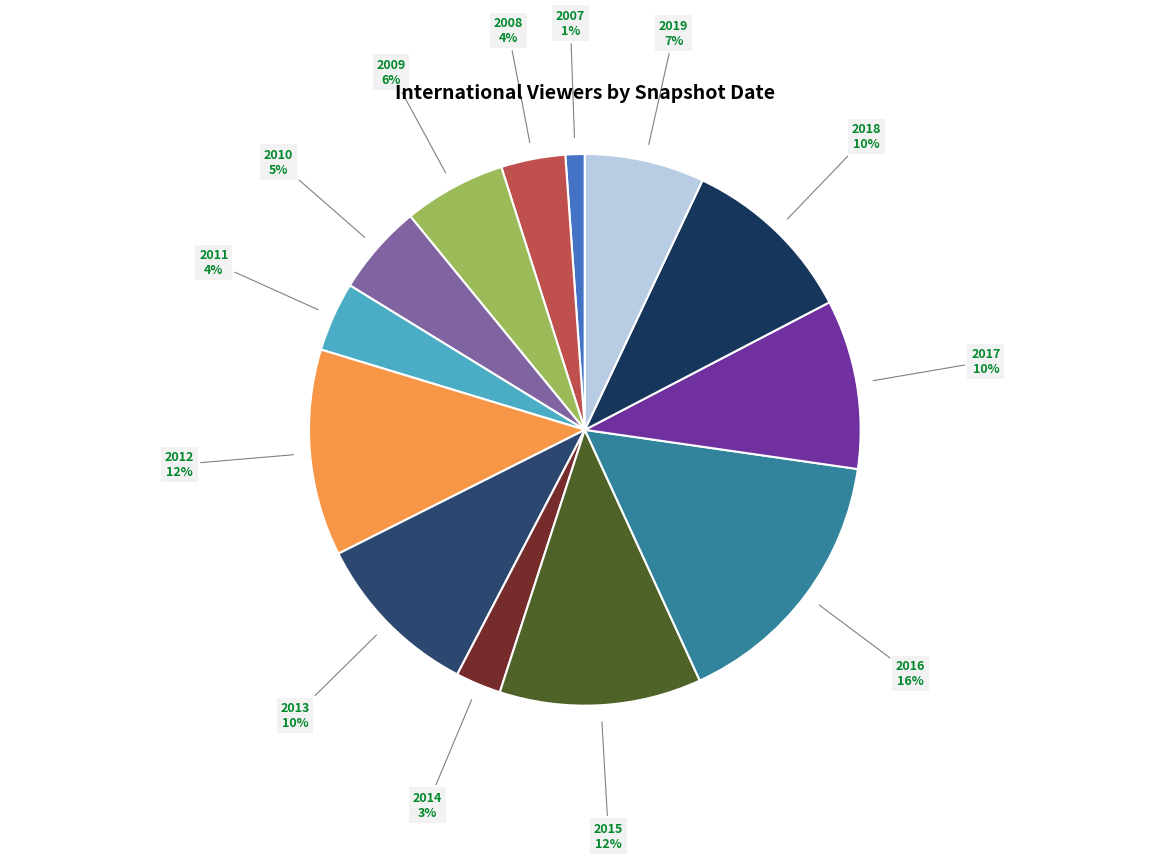

Does 2011 account for over 50% of the chart?

No